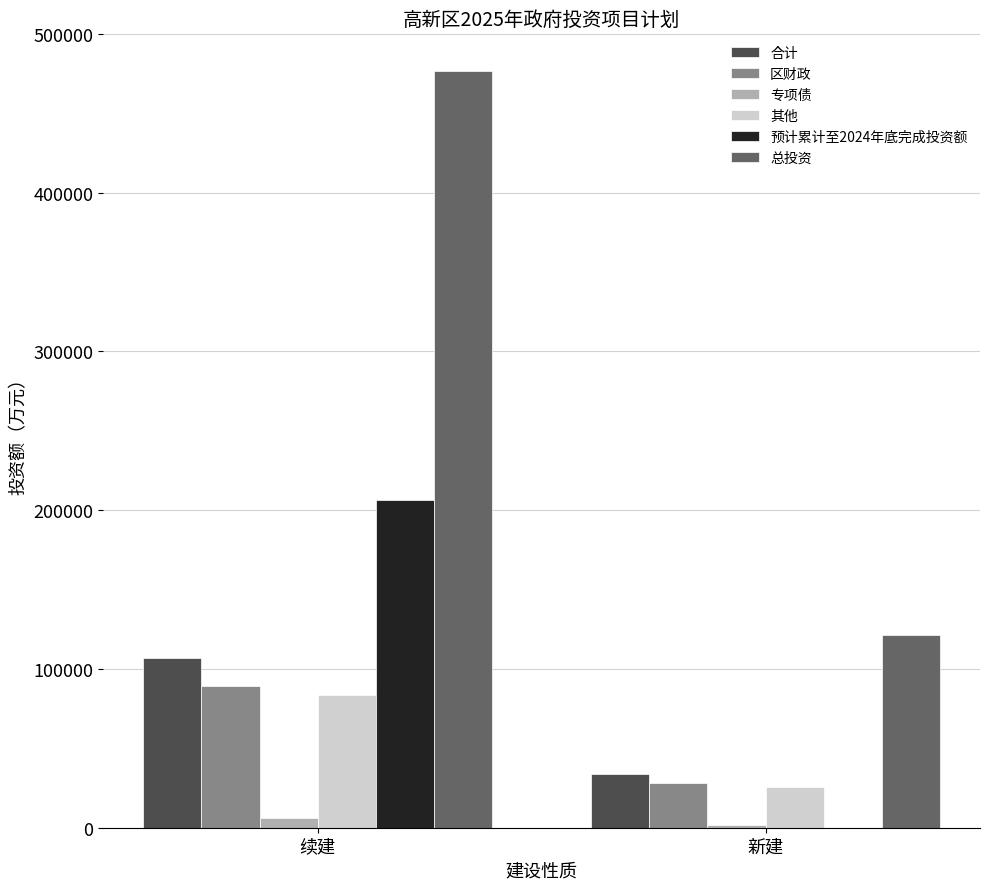

Reading right to left, list all the values displayed in this chart.

合计: 34079.7	106976.1
区财政: 28179.7	89450.1
专项债: 1500.0	6157.0
其他: 25479.7	83293.1
预计累计至2024年底完成投资额: 0.0	206199.2
总投资: 121158.6	476556.0